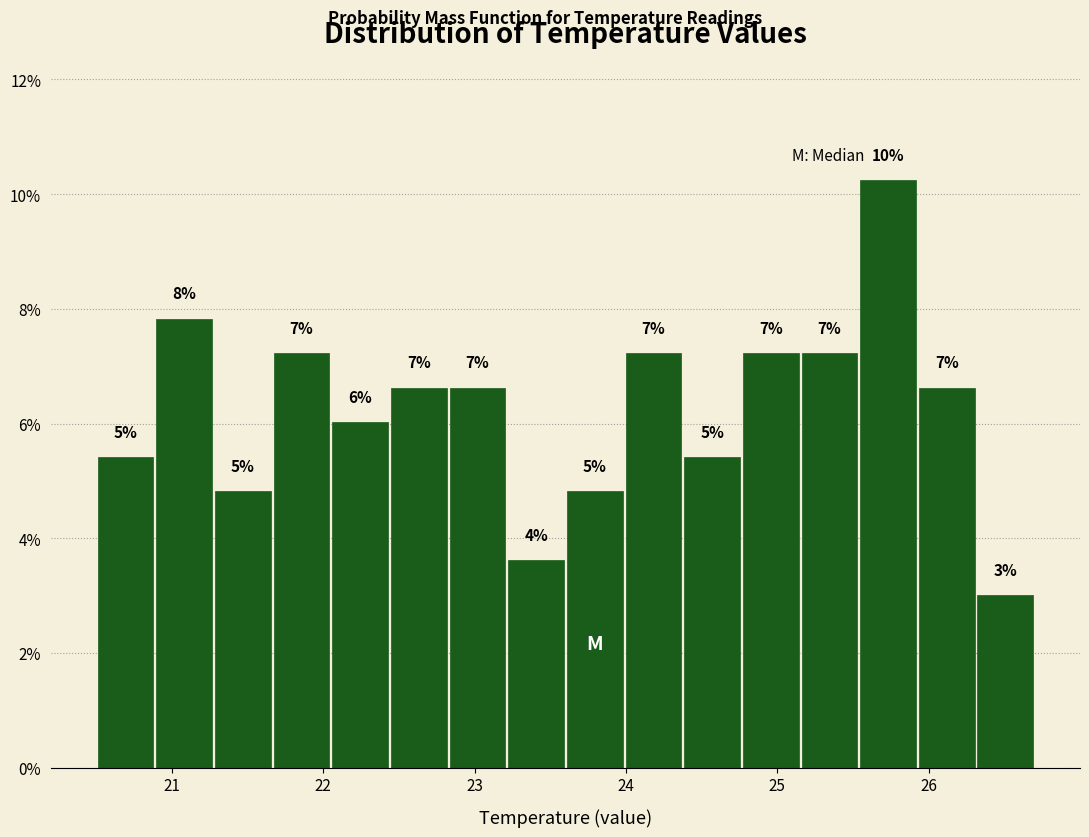

Around what value on the x-axis is the tallest bar? Give the approximate position of its centre, as read against the axis.

25.7